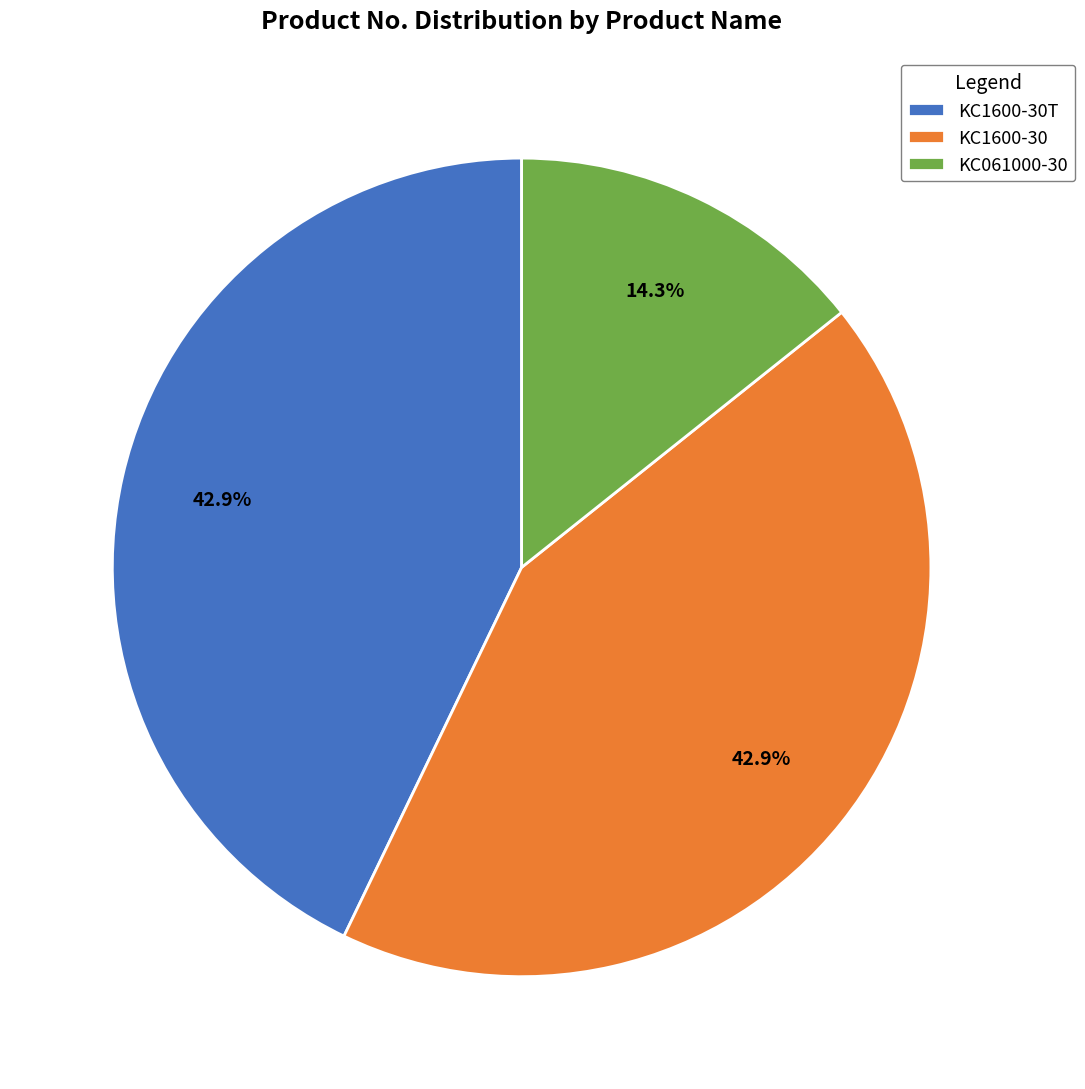

Which slice is the smallest?

KC061000-30